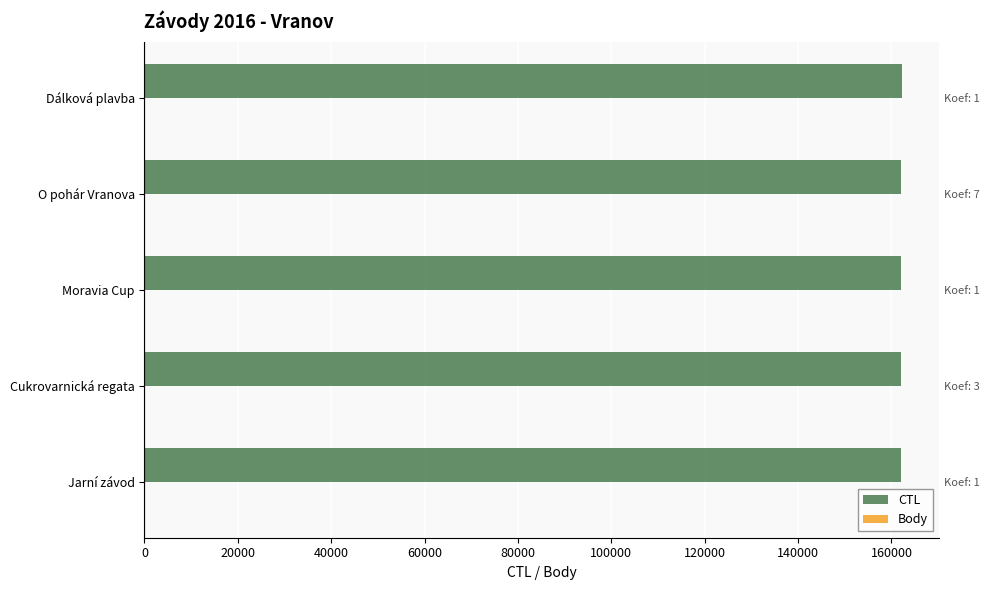

How many data points in CTL are above 162136?

2